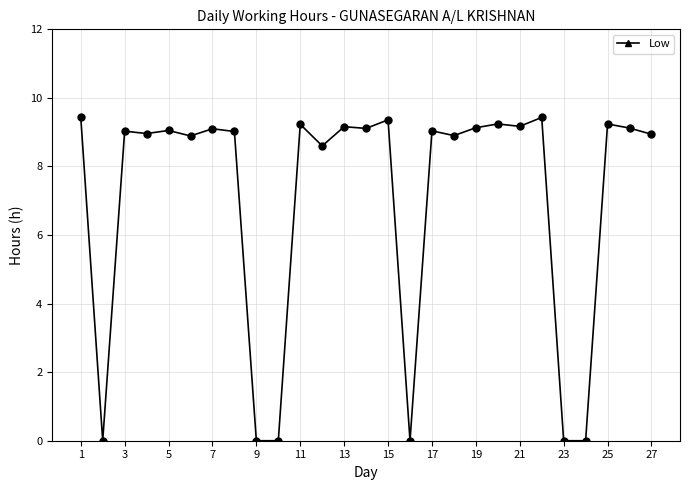

What is the average value?

7.1